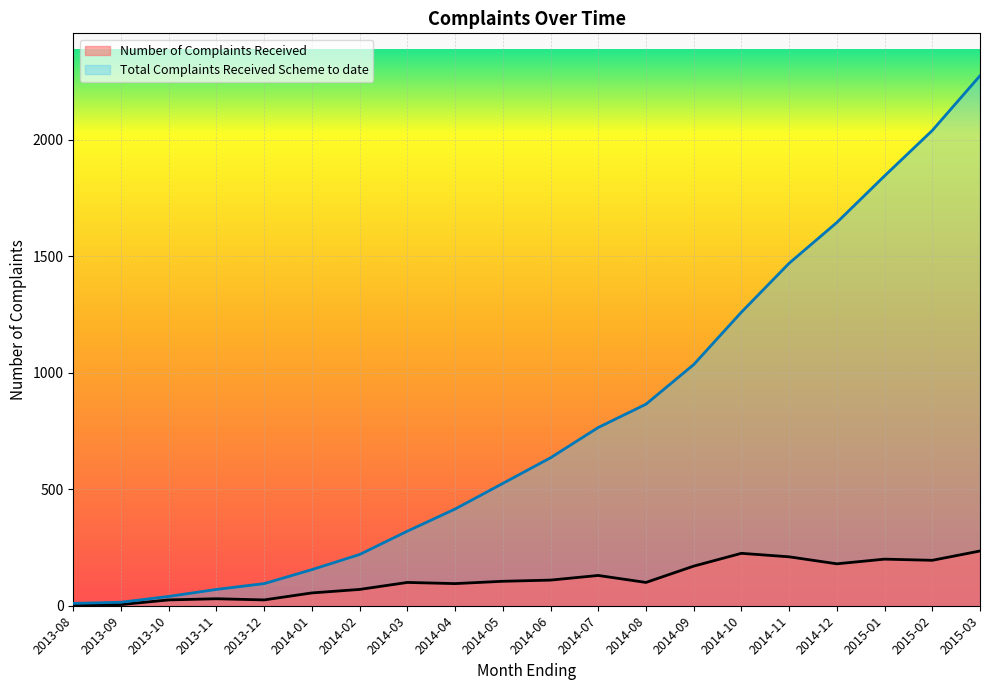

True or false: Number of Complaints Received and Total Complaints Received Scheme to date cross at least once.

False